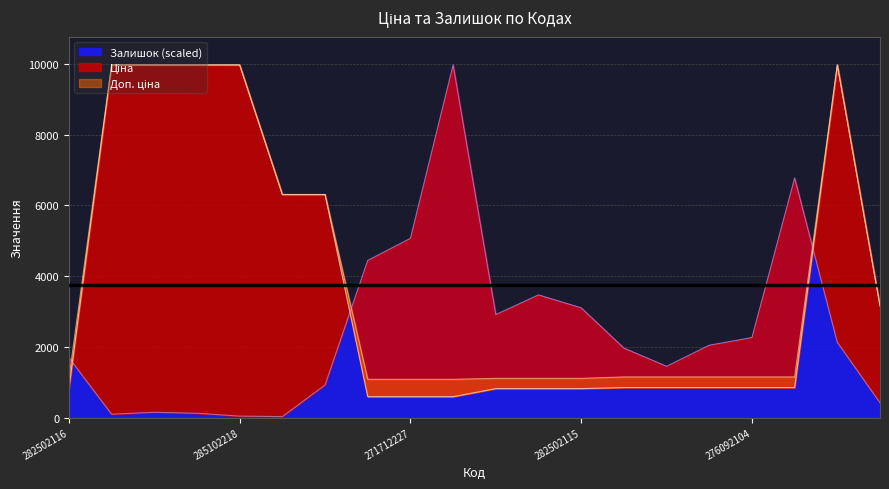

Where is Доп. ціна nearest to the value 5528?

11352184